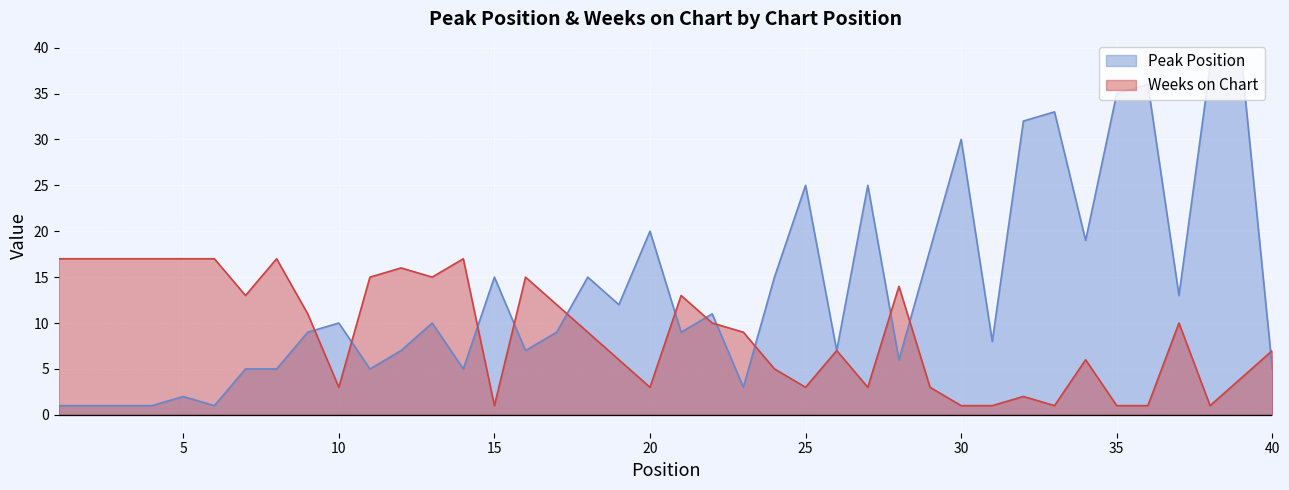

What is the approximate value of Peak Position at 35, to the nearest 5?

35